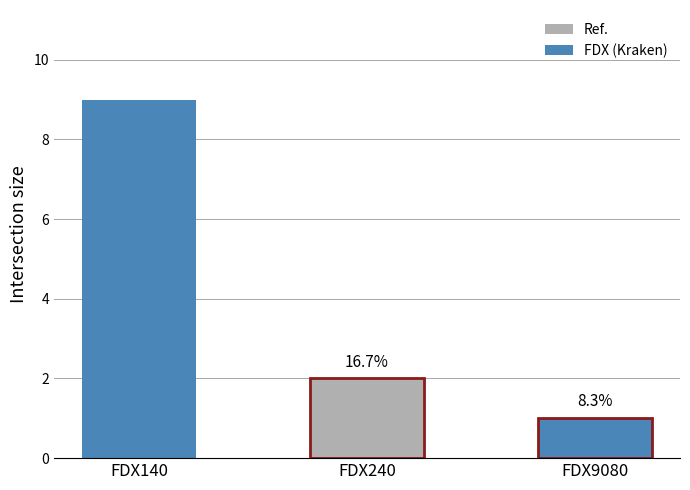

Are the bars horizontal?

No